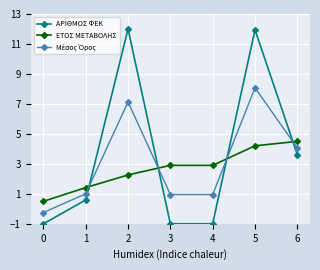

How many lines are shown in the chart?

3